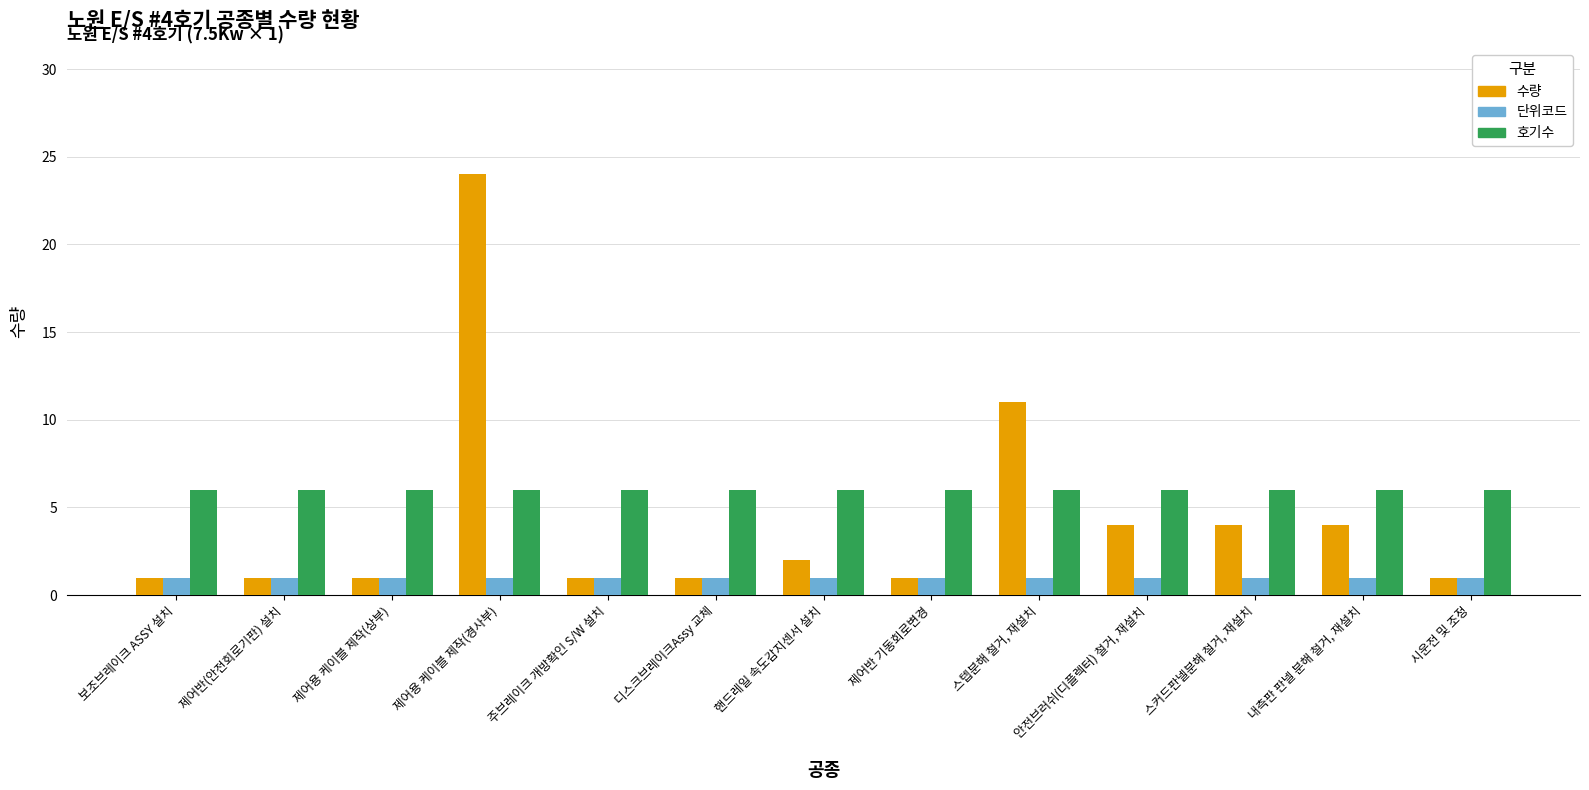

Reading left to right, list all the values displayed in this chart.

수량: 1	1	1	24	1	1	2	1	11	4	4	4	1
단위코드: 1	1	1	1	1	1	1	1	1	1	1	1	1
호기수: 6	6	6	6	6	6	6	6	6	6	6	6	6